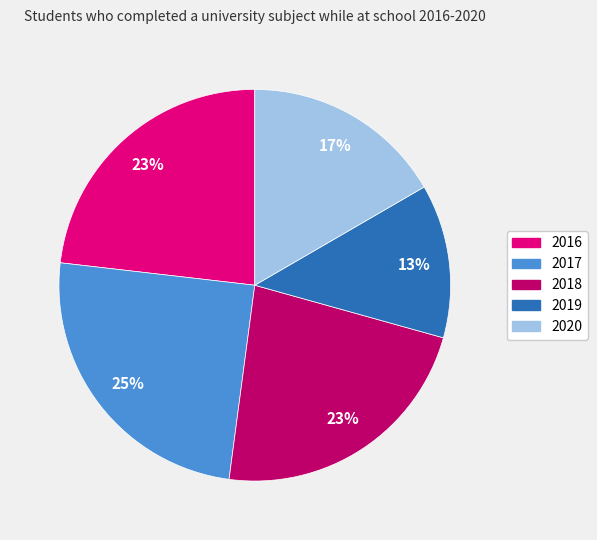

To the nearest percent, what portion does 2017 represent?

25%